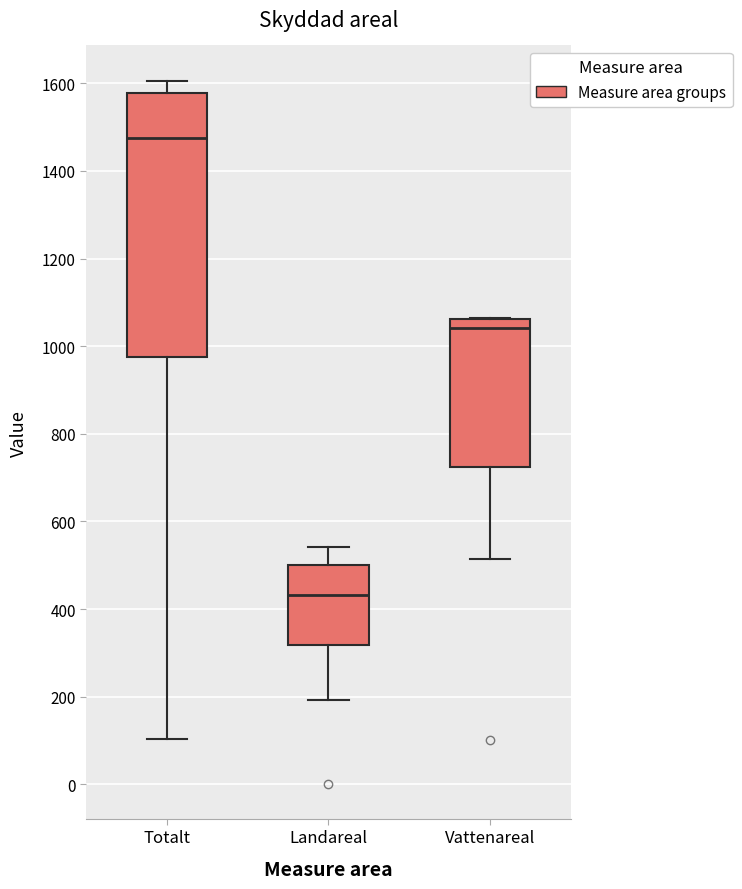

Where does the median line of the box for Landareal sit on the y-axis? The values are not printed on the chart, so give them approximately, as read against the axis.

440